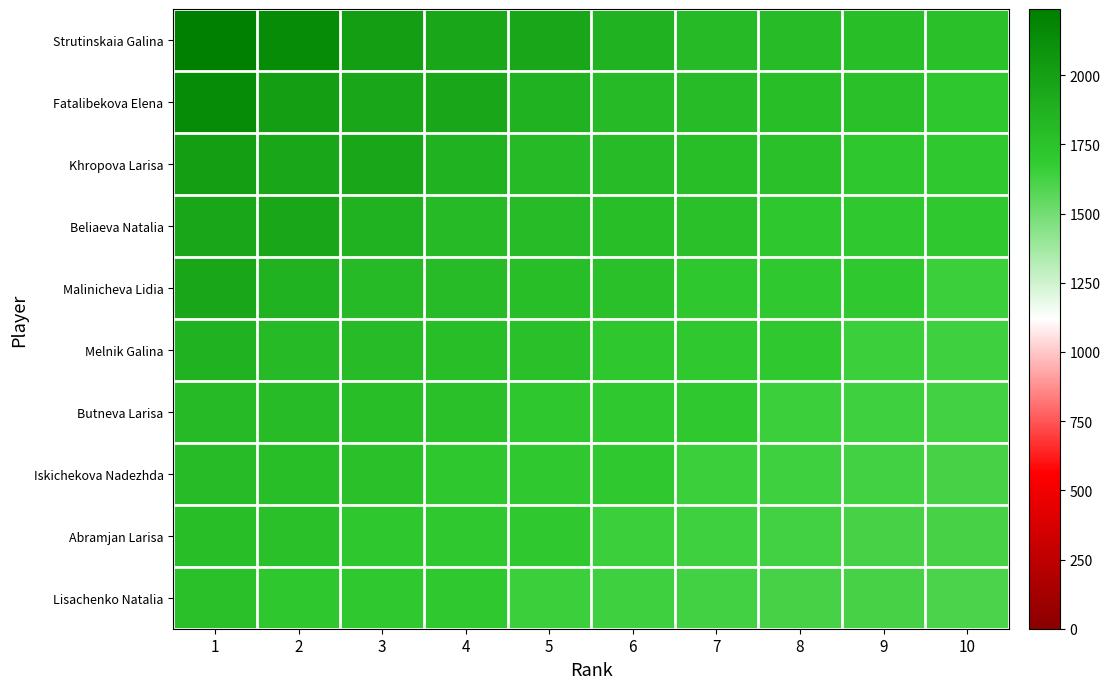

What is the smallest value displayed?

1601